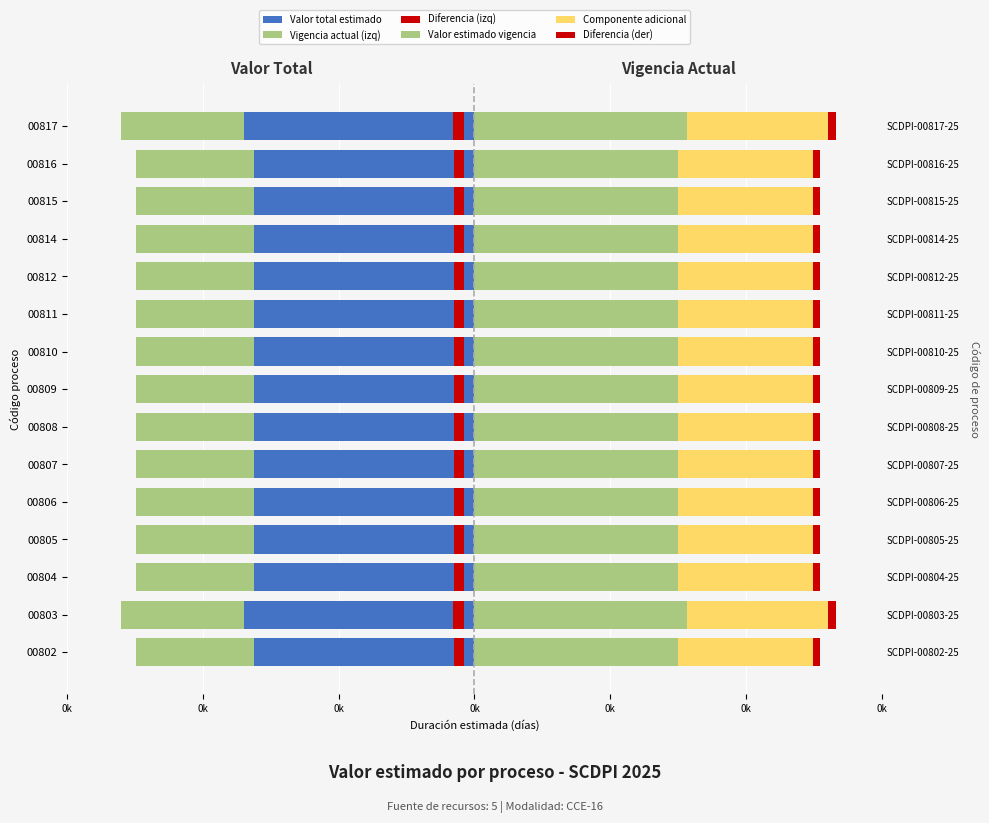

Rank the series by their maximum value, from highest to lowest.

Valor estimado vigencia, Componente adicional, Diferencia (der), Diferencia (izq), Vigencia actual (izq), Valor total estimado